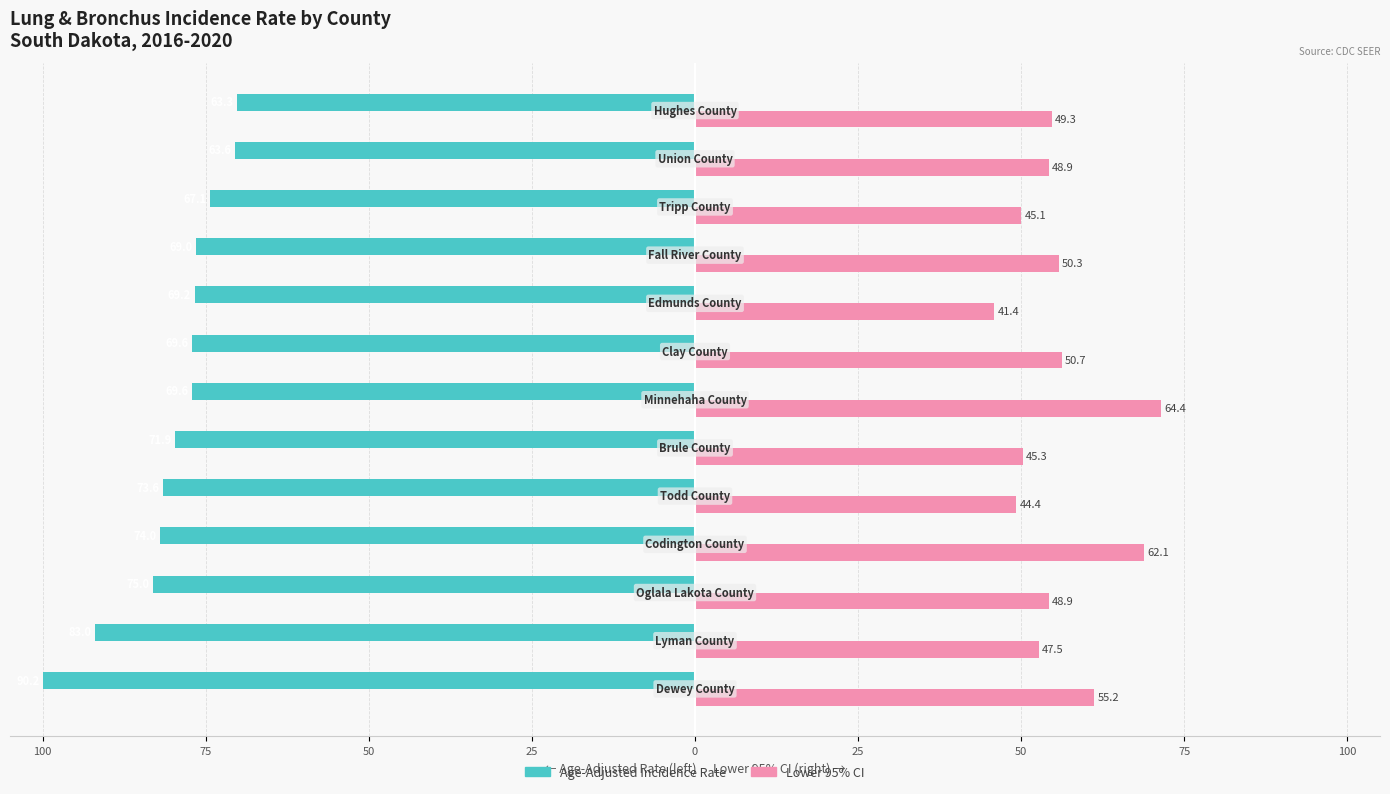

What are all the series names shown in the legend?

Age-Adjusted Incidence Rate, Lower 95% CI